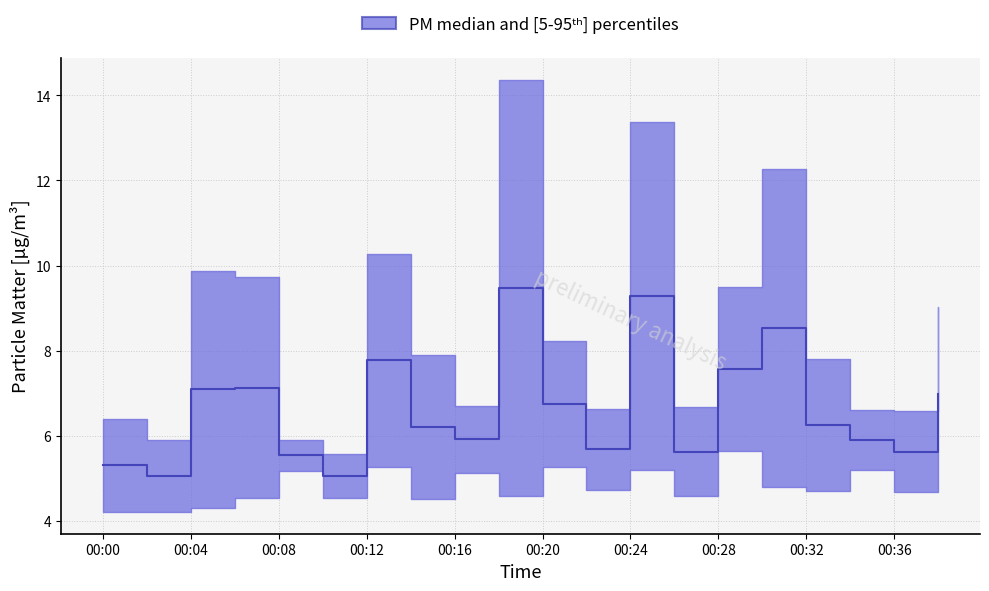

Reading left to right, list all the values displayed in this chart.

5.3	5.1	7.1	7.1	5.5	5.1	7.8	6.2	5.9	9.5	6.8	5.7	9.3	5.6	7.6	8.5	6.2	5.9	5.6	7.0